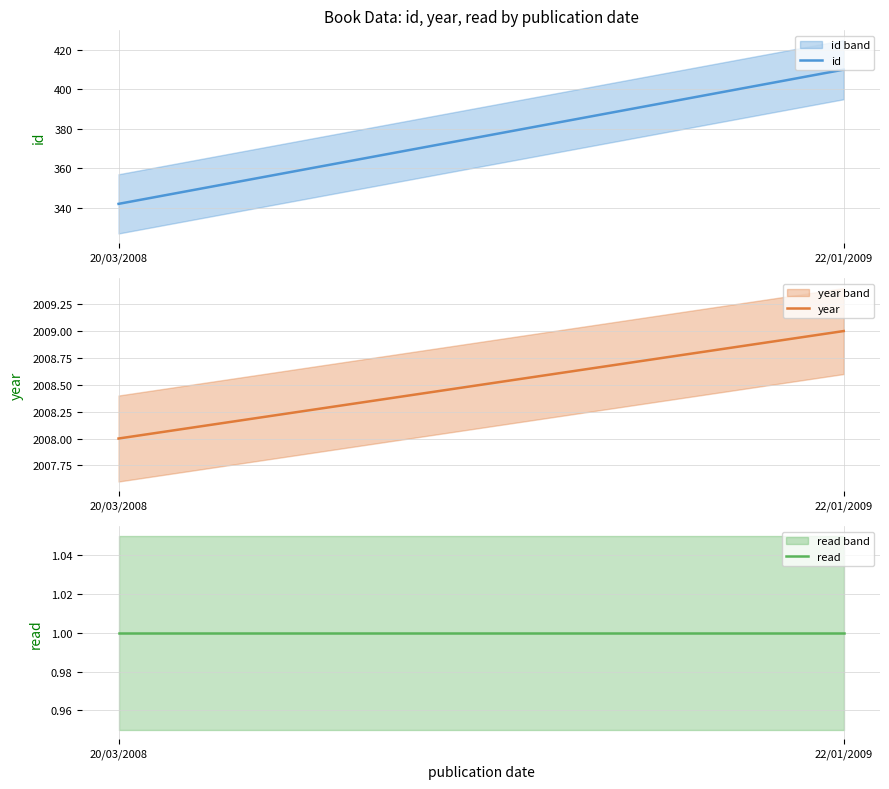

At which category is the sum across all series the highest?

22/01/2009